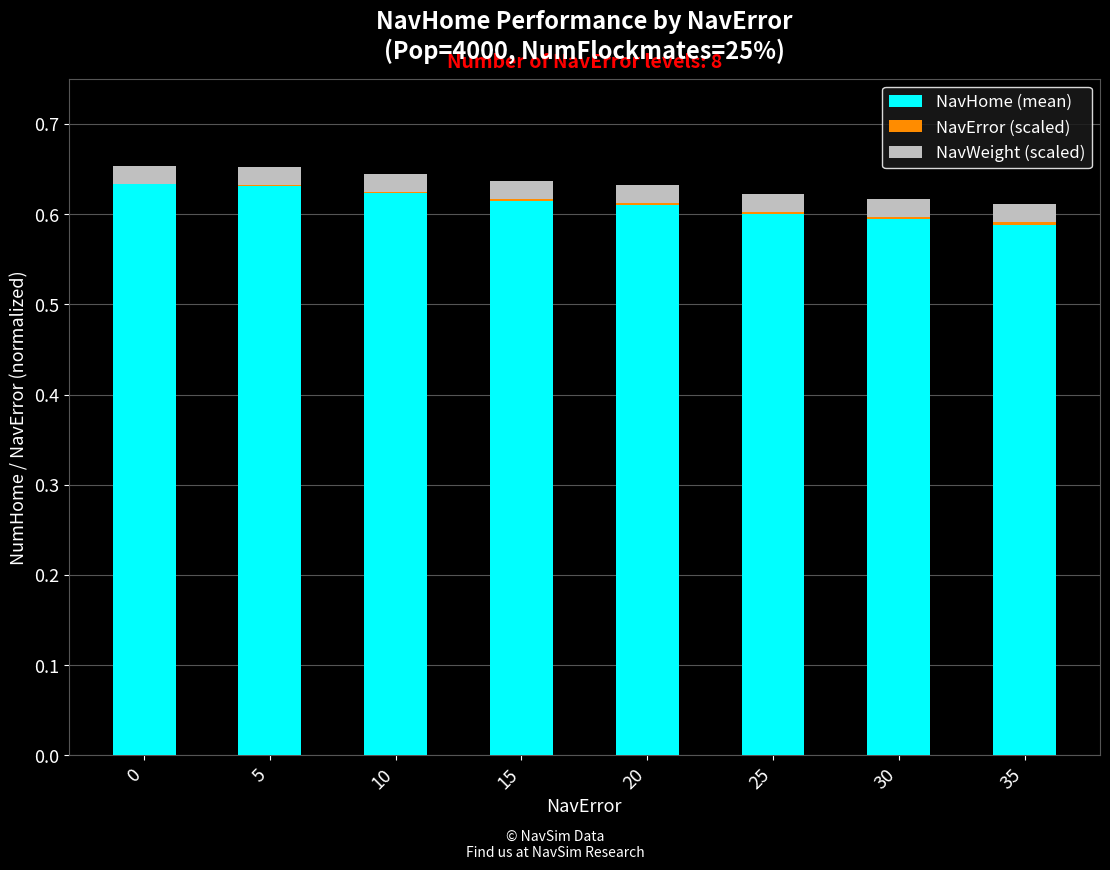

What is the total value across all series at 0?

0.7